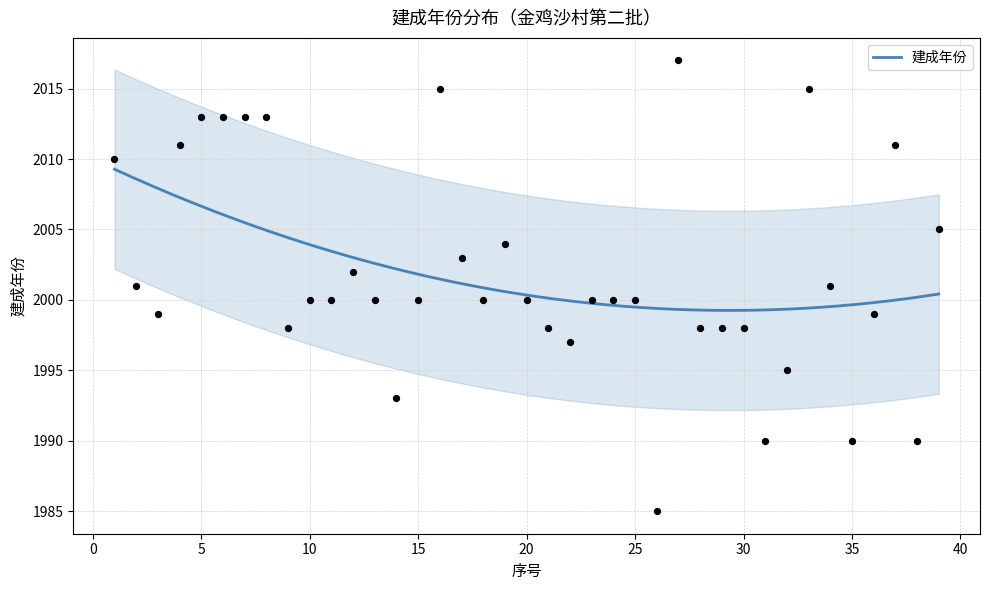

Which has a higher value, 39 or 4?

4